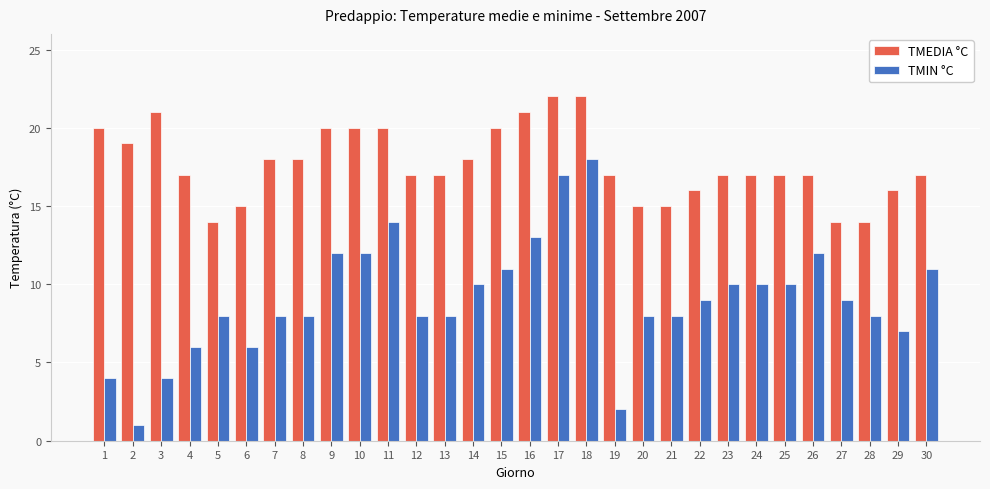

Which series changed the most between 18 and 20?

TMIN °C